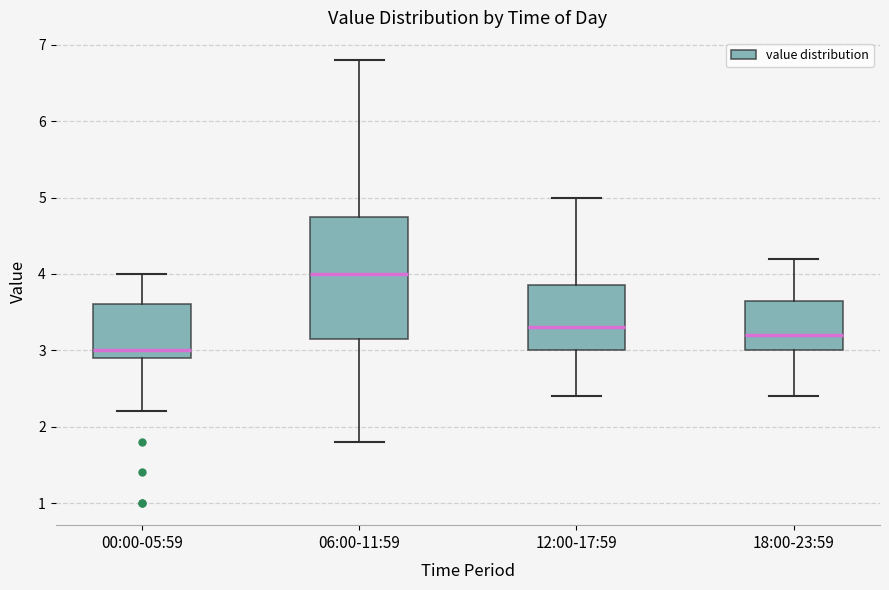

Reading left to right, read every box against the y-axis: the position of its median line, the range the box covers, and the ends of its whiskers. The values are not printed on the chart, so give them approximately, as read against the axis.

00:00-05:59: median 3.0, box 2.9 to 3.6, whiskers 2.2 to 4.0
06:00-11:59: median 4.0, box 3.2 to 4.8, whiskers 1.8 to 6.8
12:00-17:59: median 3.3, box 3.0 to 3.9, whiskers 2.4 to 5.0
18:00-23:59: median 3.2, box 3.0 to 3.7, whiskers 2.4 to 4.2